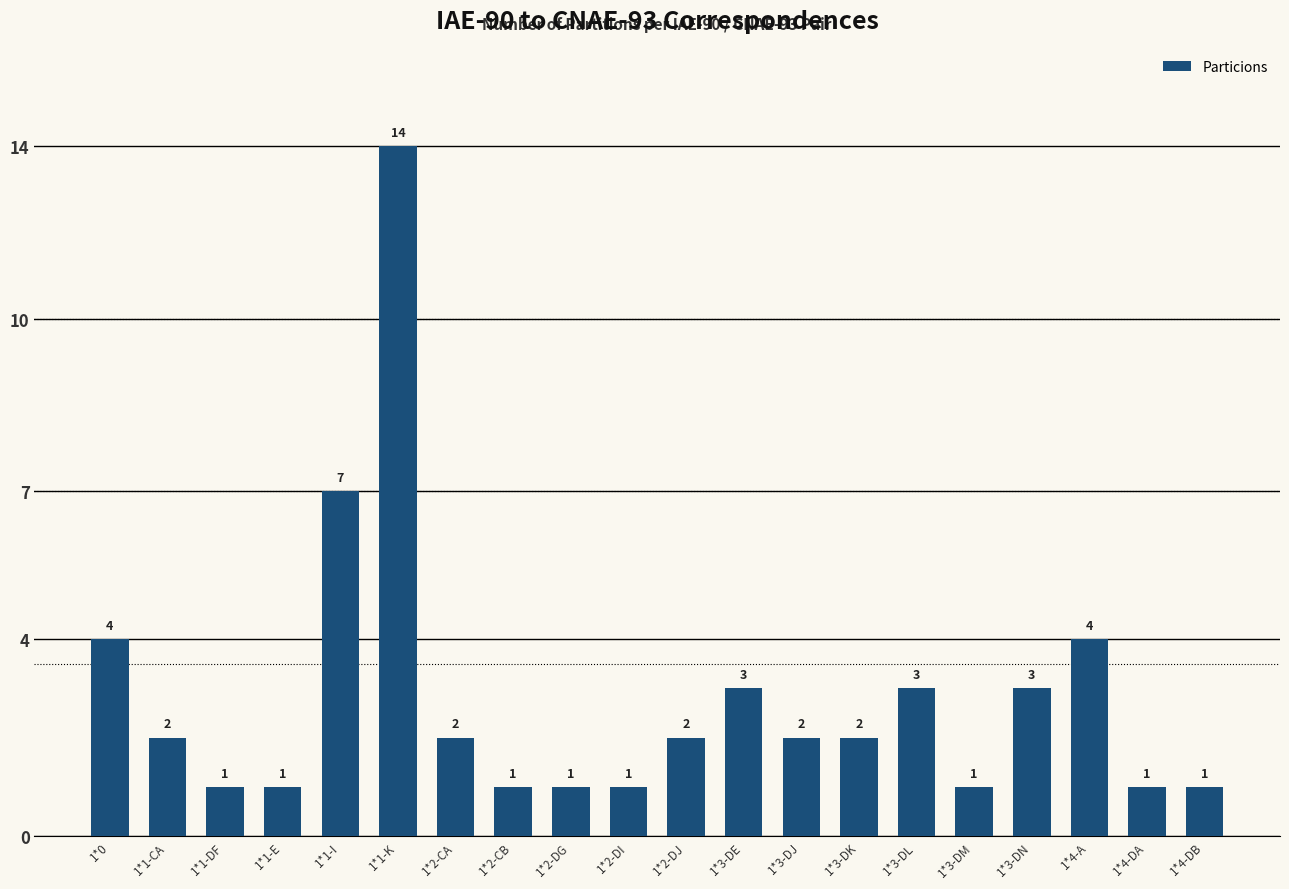

The chart shows a value of 2 at 1*1-DF. True or false?

False